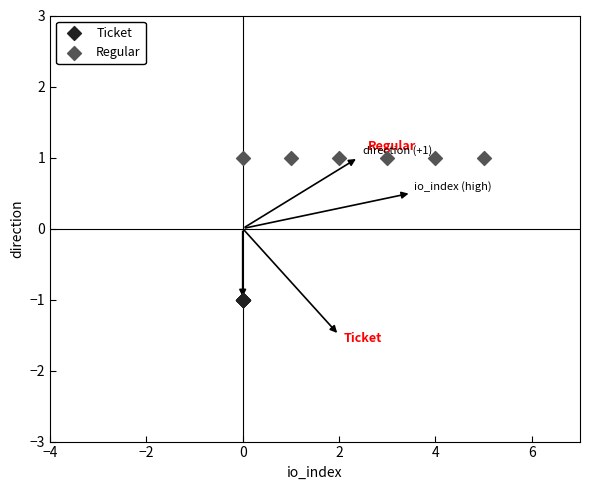

Which series reaches the minimum Y coordinate?

Ticket